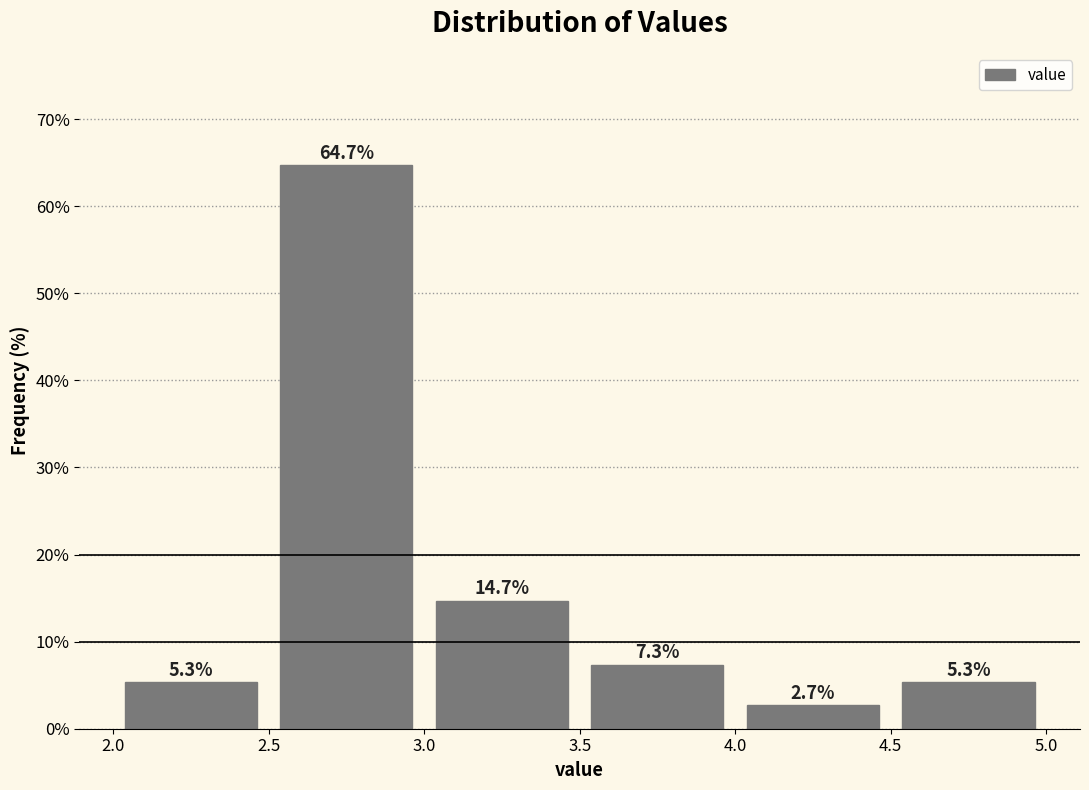

Reading left to right, list every bar in this chart as the range it spans on the x-axis followed by its height.

2.0 to 2.5: 5.3
2.5 to 3.0: 64.7
3.0 to 3.5: 14.7
3.5 to 4.0: 7.3
4.0 to 4.5: 2.7
4.5 to 5.0: 5.3